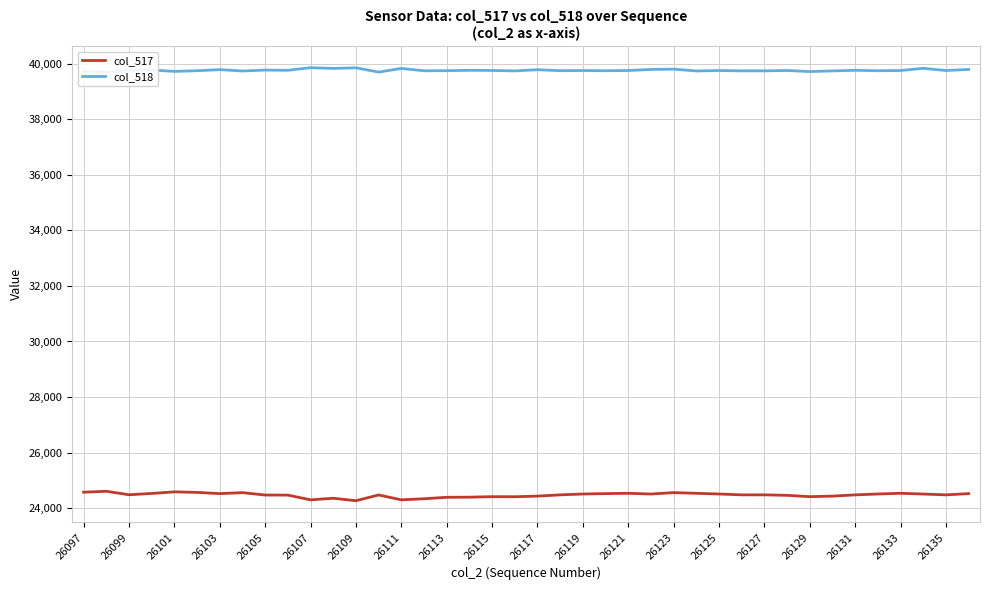

Is it true that col_517 equals 13390 at 26119?

False